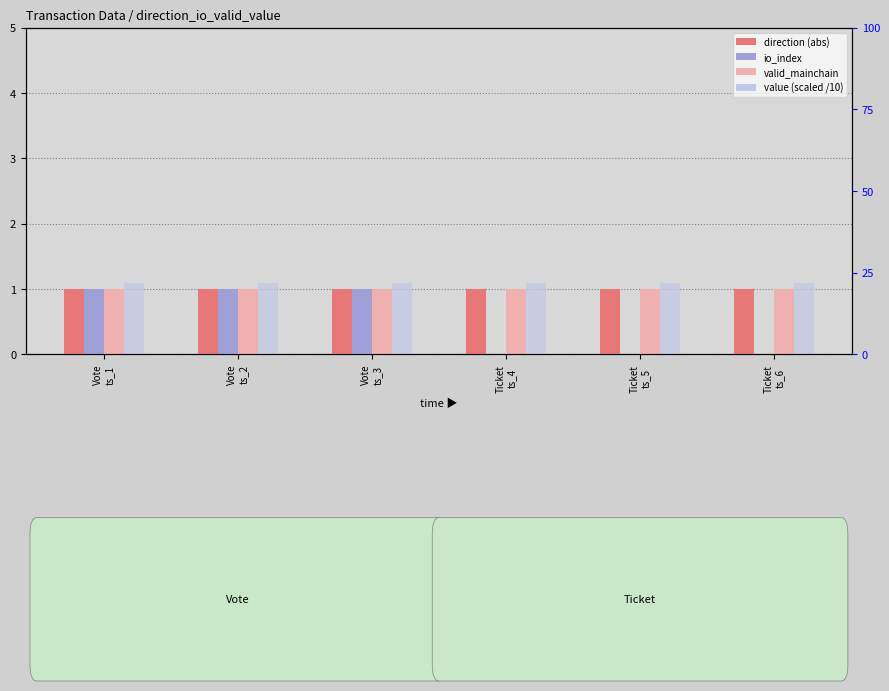

How many categories are shown in the chart?

6